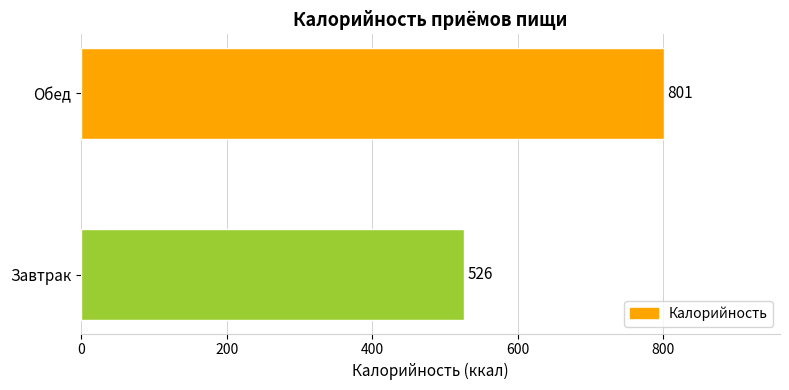

What is the minimum value shown in the chart?

525.9